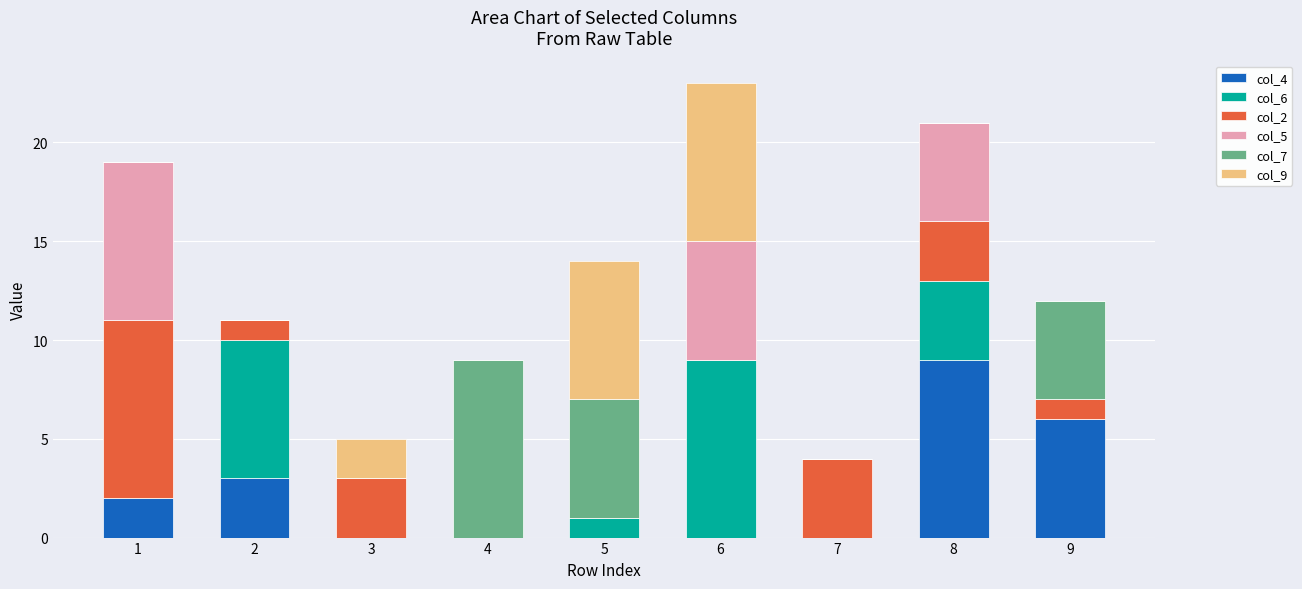

The value of col_4 at 5 is -3. True or false?

False